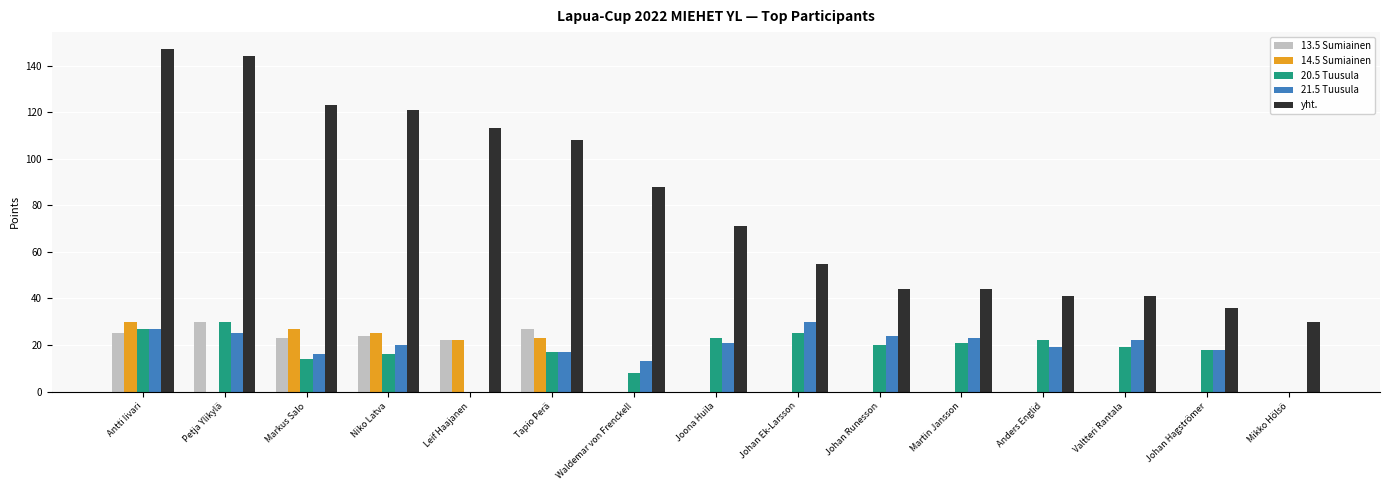

At which category is the sum across all series the highest?

Antti Iivari